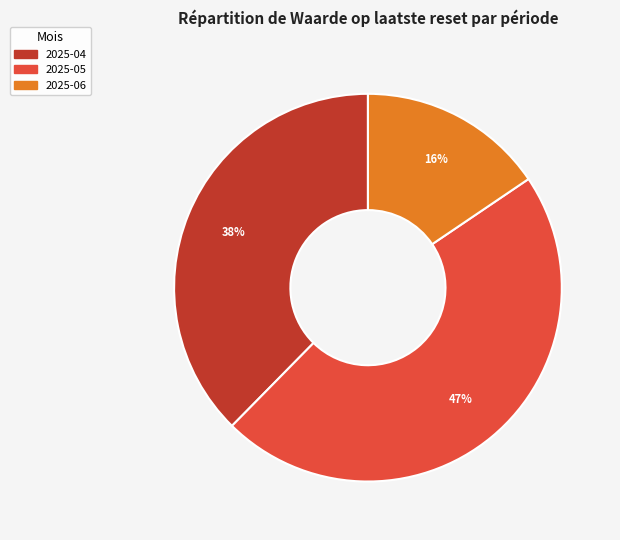

How many segments does this pie chart have?

3